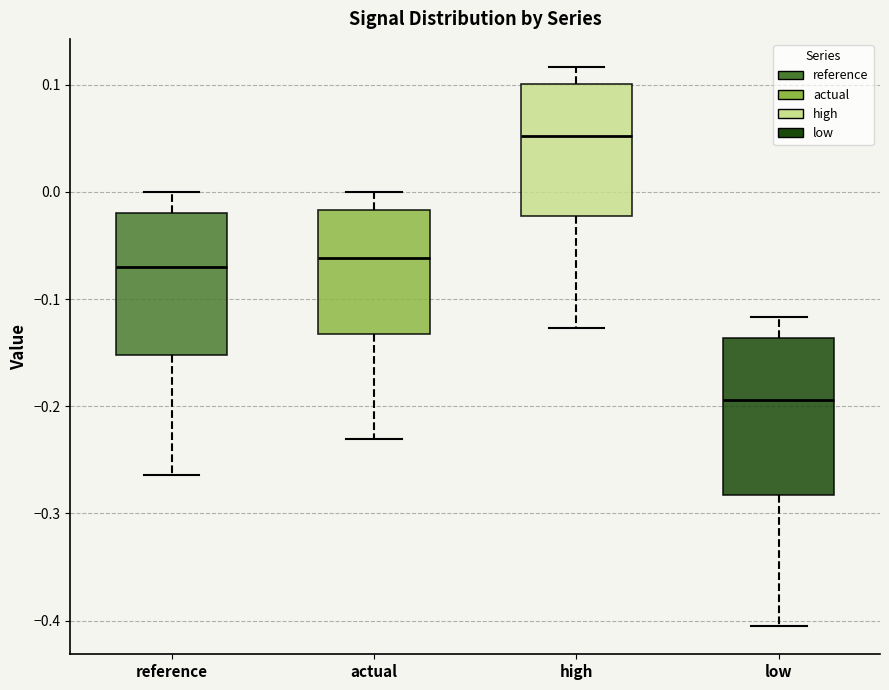

Reading left to right, transcribe this box plot: for each box, give where its median line is, the range the box spans, and where its two whiskers end, as read against the y-axis. The values are not printed on the chart, so give them approximately, as read against the axis.

reference: median -0.07, box -0.15 to -0.02, whiskers -0.26 to 0.00
actual: median -0.06, box -0.13 to -0.02, whiskers -0.23 to 0.00
high: median 0.05, box -0.02 to 0.10, whiskers -0.13 to 0.12
low: median -0.19, box -0.28 to -0.14, whiskers -0.41 to -0.12